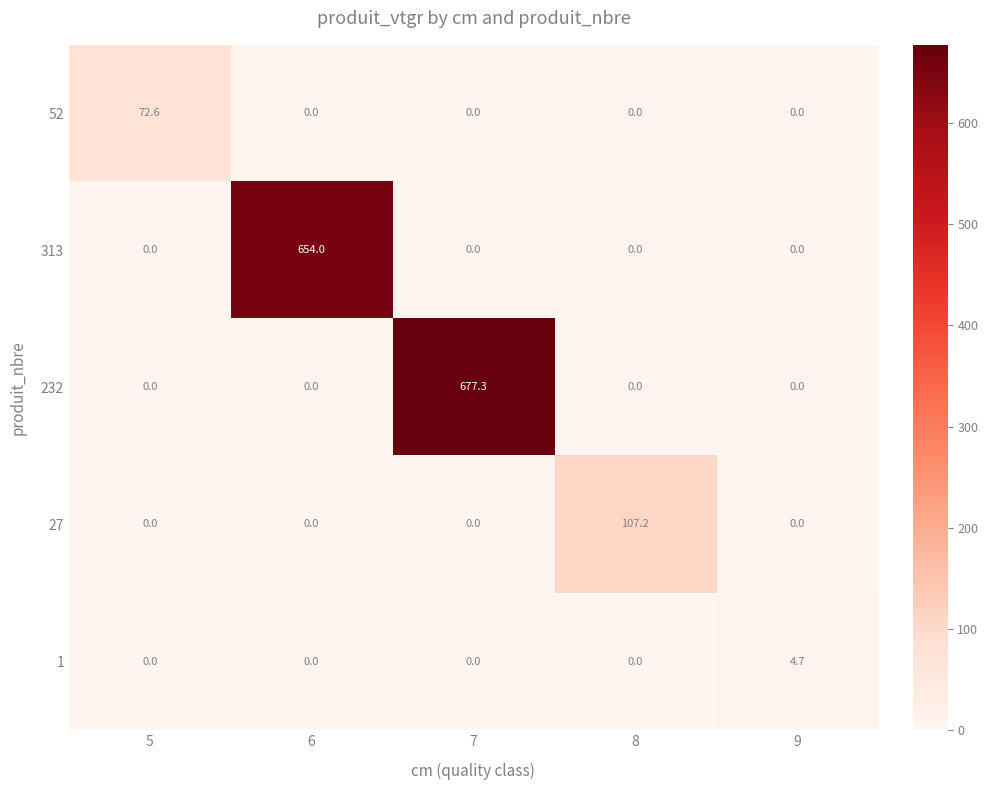

At which category is the sum across all series the highest?

7